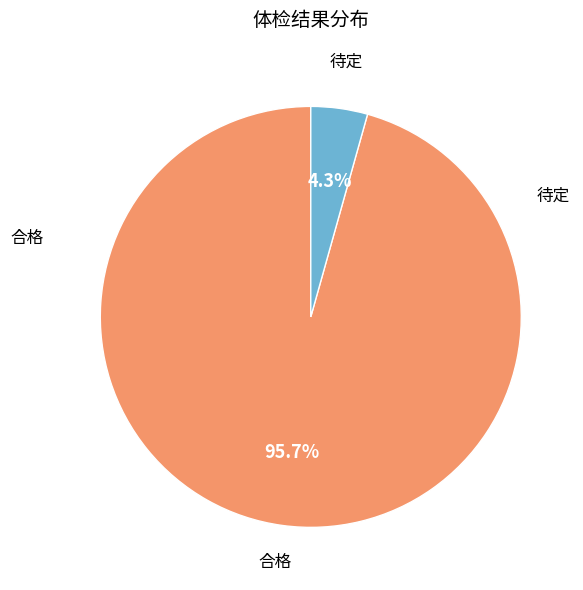

Is there a majority slice in this chart?

Yes